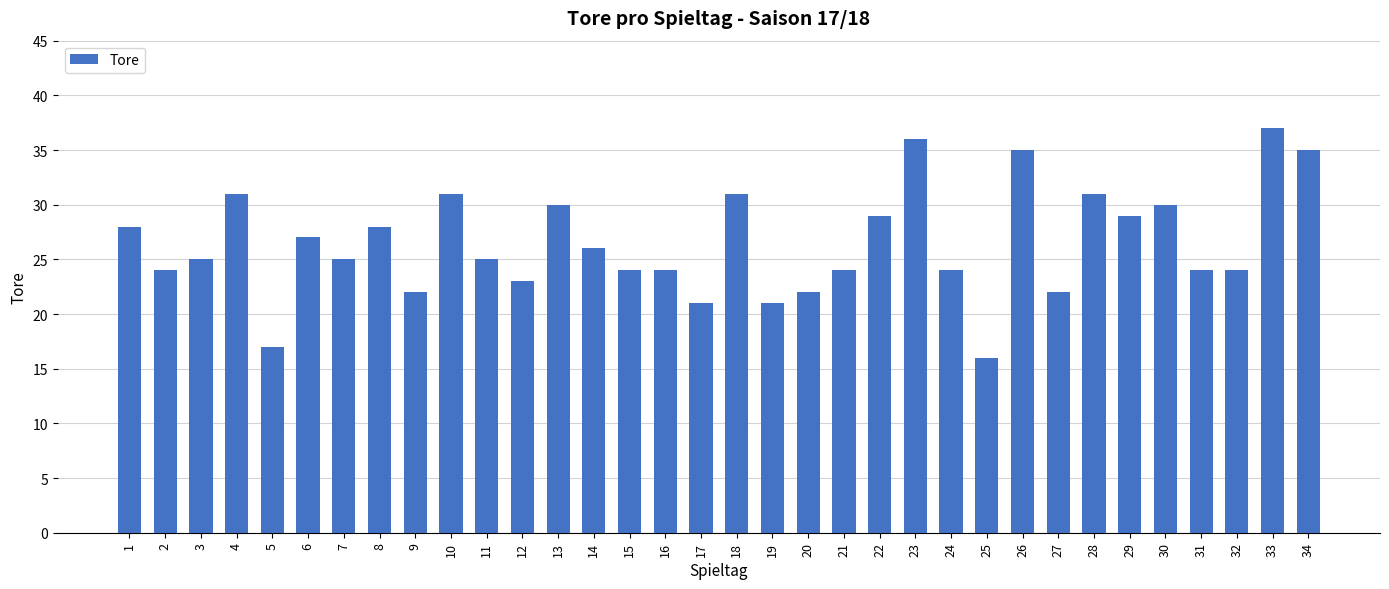

Does the chart contain any negative values?

No